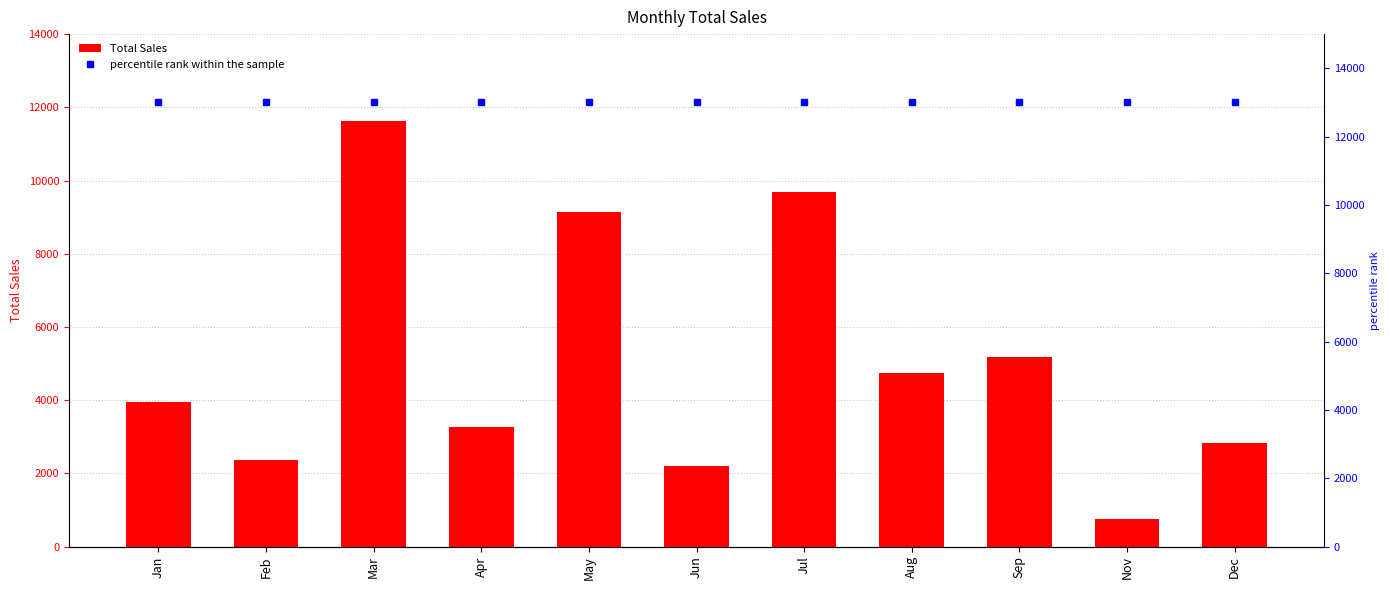

Does the chart contain stacked bars?

No